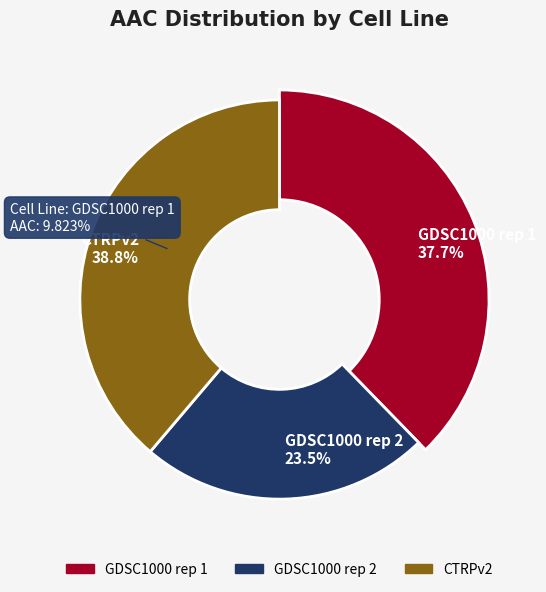

What percentage is the CTRPv2 slice, to the nearest percent?

39%